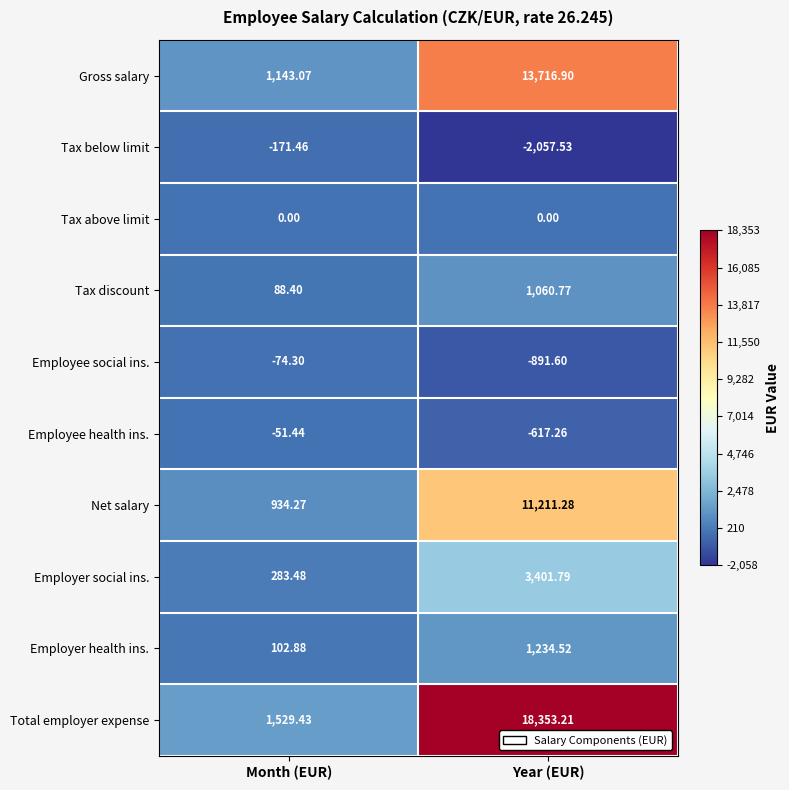

At which category is the sum across all series the highest?

Year (EUR)